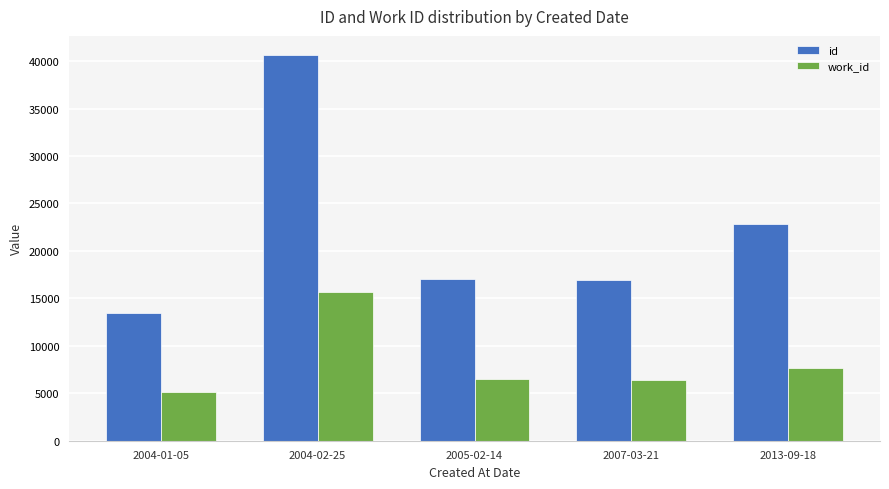

At which category is the sum across all series the highest?

2004-02-25